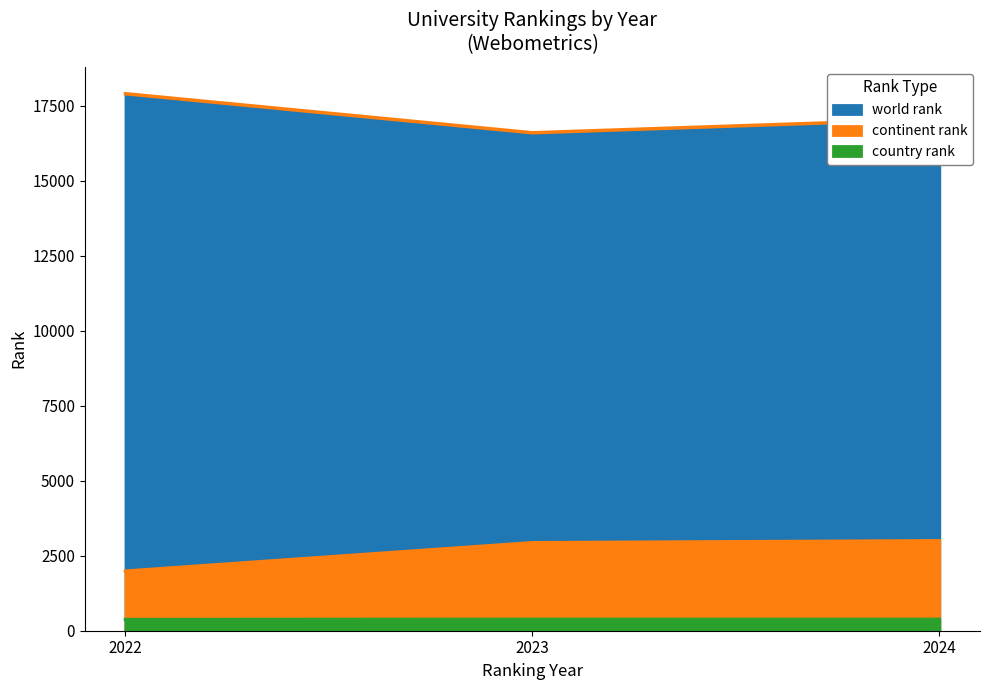

Reading left to right, transcribe all the data shown in this chart.

world rank: 2022=17902	2023=16600	2024=17056
continent rank: 2022=1986	2023=2933	2024=2998
country rank: 2022=373	2023=379	2024=378